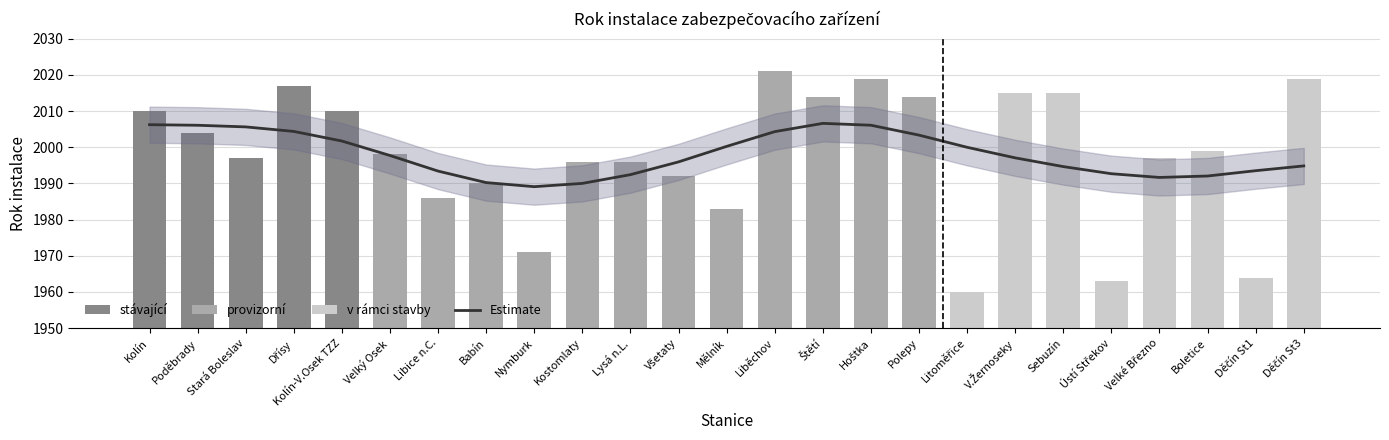

Reading left to right, list all the values displayed in this chart.

Estimate: Kolín=2006.2	Poděbrady=2006.1	Stará Boleslav=2005.6	Dřísy=2004.4	Kolín-V.Osek TZZ=2001.7	Velký Osek=1997.7	Libice n.C.=1993.4	Babín=1990.2	Nymburk=1989.1	Kostomlaty=1990.0	Lysá n.L.=1992.4	Všetaty=1996.0	Mělník=2000.2	Liběchov=2004.3	Štětí=2006.6	Hoštka=2006.1	Polepy=2003.4	Litoměřice=2000.0	V.Žernoseky=1997.1	Sebuzín=1994.7	Ústí Střekov=1992.7	Velké Březno=1991.7	Boletice=1992.1	Děčín St1=1993.5	Děčín St3=1994.8
Rok instalace: Kolín=2010.0	Poděbrady=2004.0	Stará Boleslav=1997.0	Dřísy=2017.0	Kolín-V.Osek TZZ=2010.0	Velký Osek=1998.0	Libice n.C.=1986.0	Babín=1990.0	Nymburk=1971.0	Kostomlaty=1996.0	Lysá n.L.=1996.0	Všetaty=1992.0	Mělník=1983.0	Liběchov=2021.0	Štětí=2014.0	Hoštka=2019.0	Polepy=2014.0	Litoměřice=1960.0	V.Žernoseky=2015.0	Sebuzín=2015.0	Ústí Střekov=1963.0	Velké Březno=1997.0	Boletice=1999.0	Děčín St1=1964.0	Děčín St3=2019.0